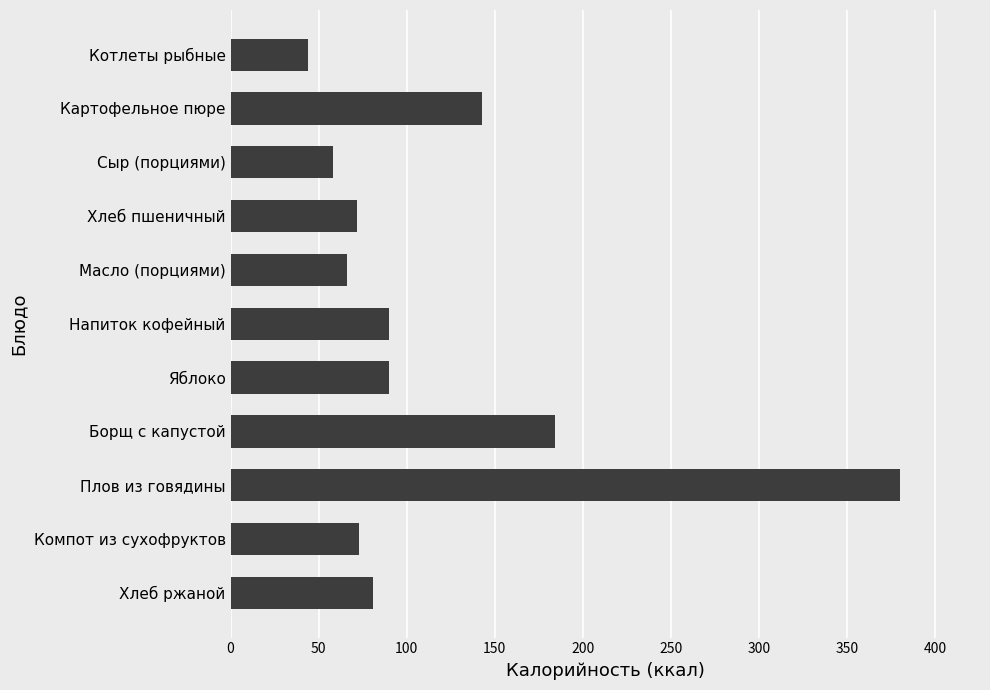

What is the ratio of the value at Компот из сухофруктов to the value at Масло (порциями)?

1.1